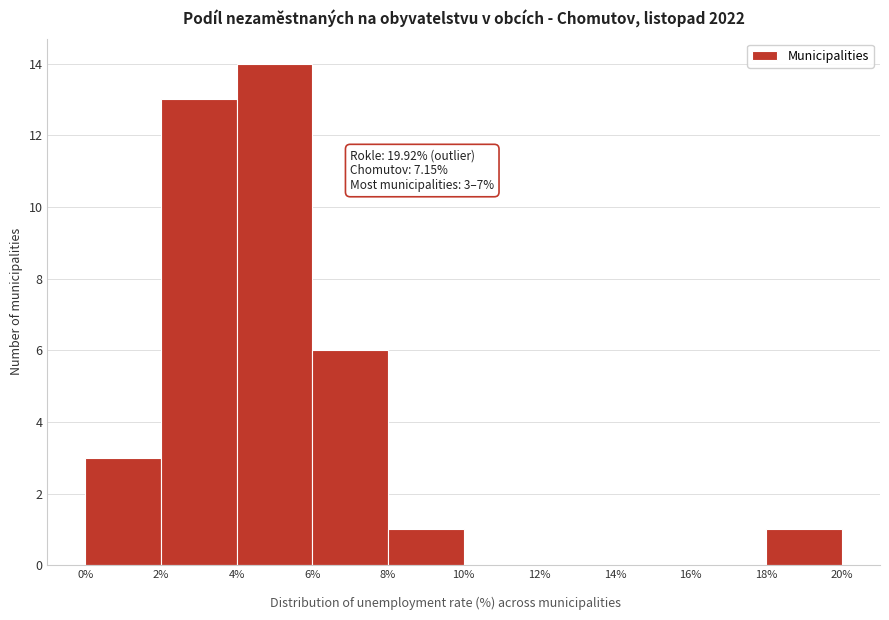

Over which range of the x-axis is the bar tallest?

4% to 6%